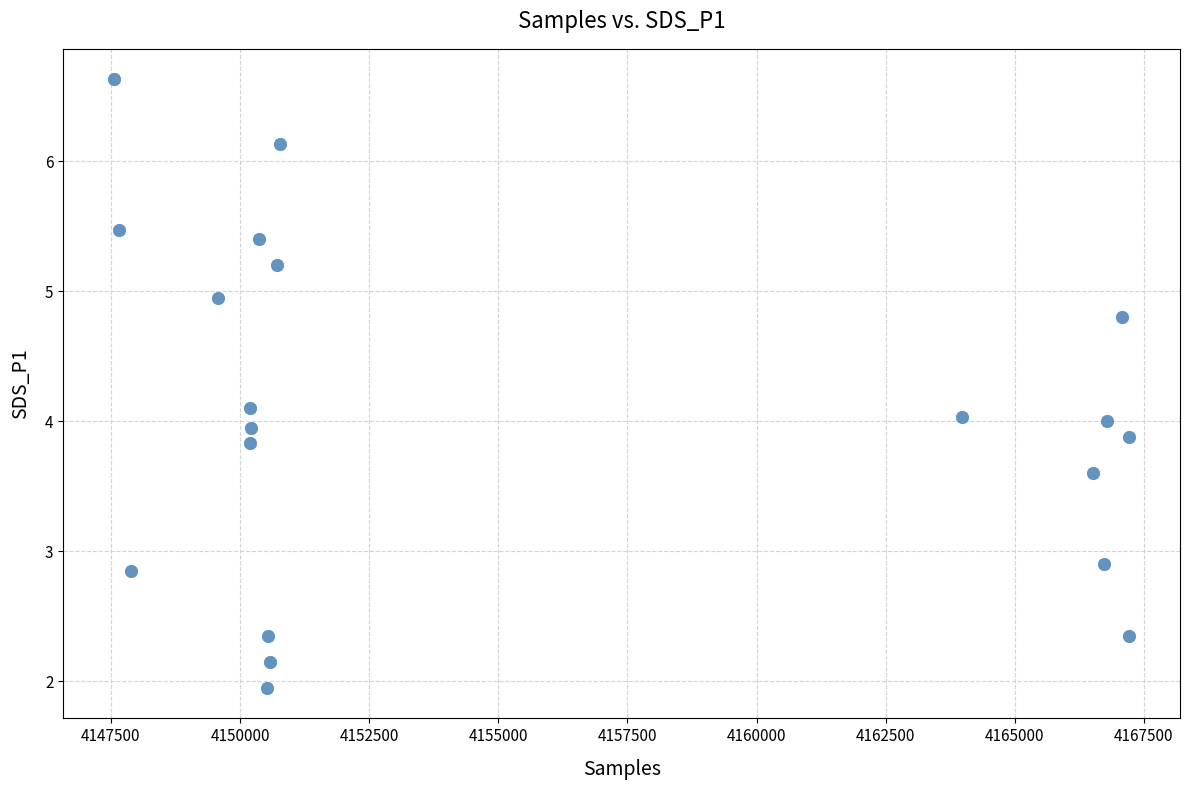

What is the range of Y values (max minus min)?

4.7